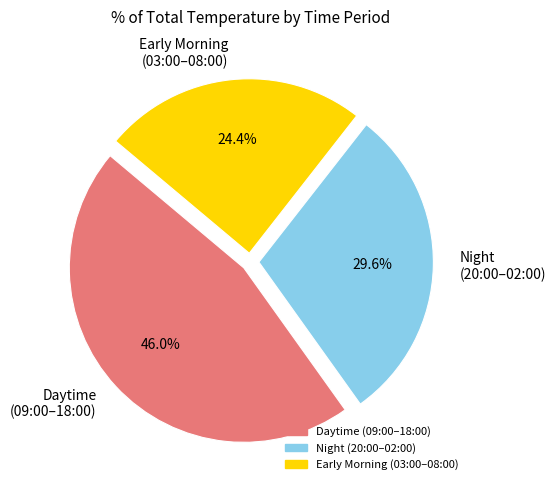

Approximately how many times larger is the value at Early Morning (03:00–08:00) compared to Night (20:00–02:00)?

0.8